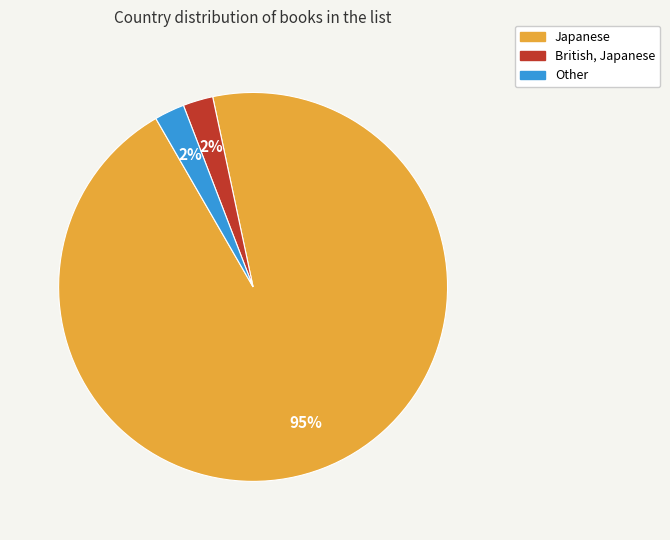

Is there any slice that represents more than half of the pie?

Yes